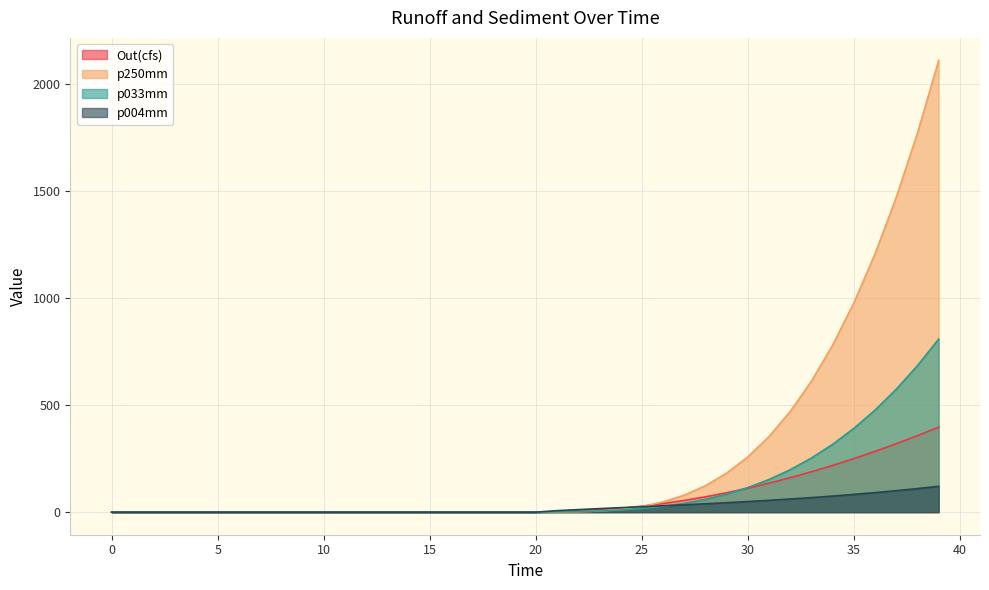

The p033mm series shows 0.0 at 5. True or false?

True